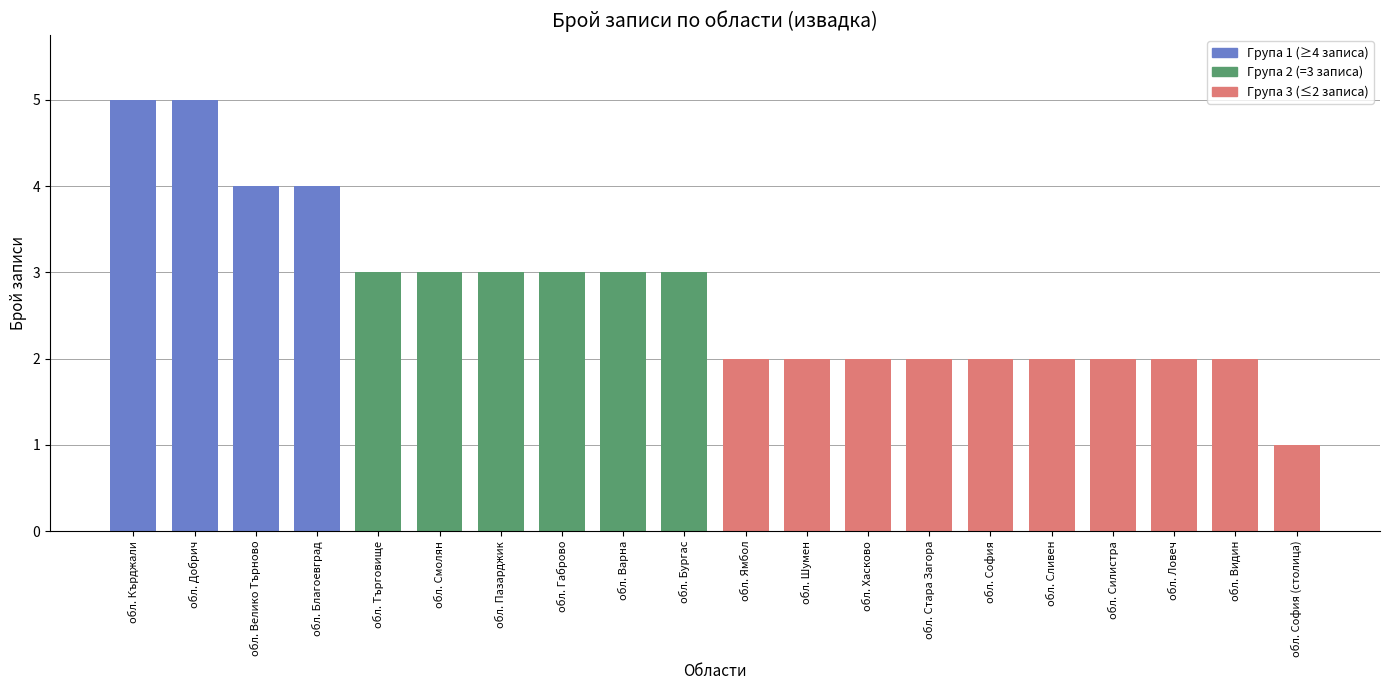

What is the ratio of the value at обл. Габрово to the value at обл. Ловеч?

1.5